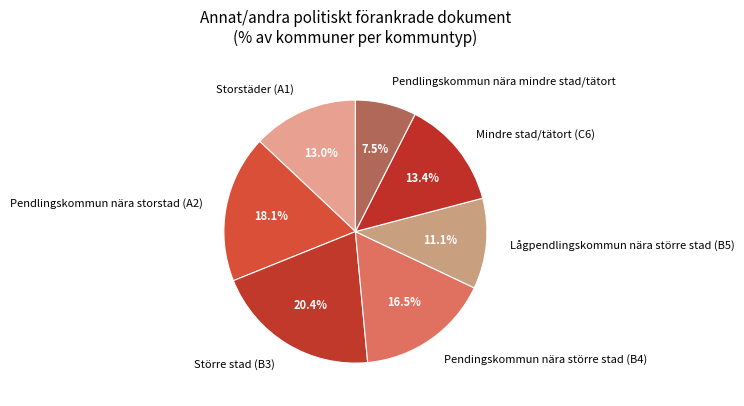

Which category has the smallest portion of the pie?

Pendlingskommun nära mindre stad/tätort